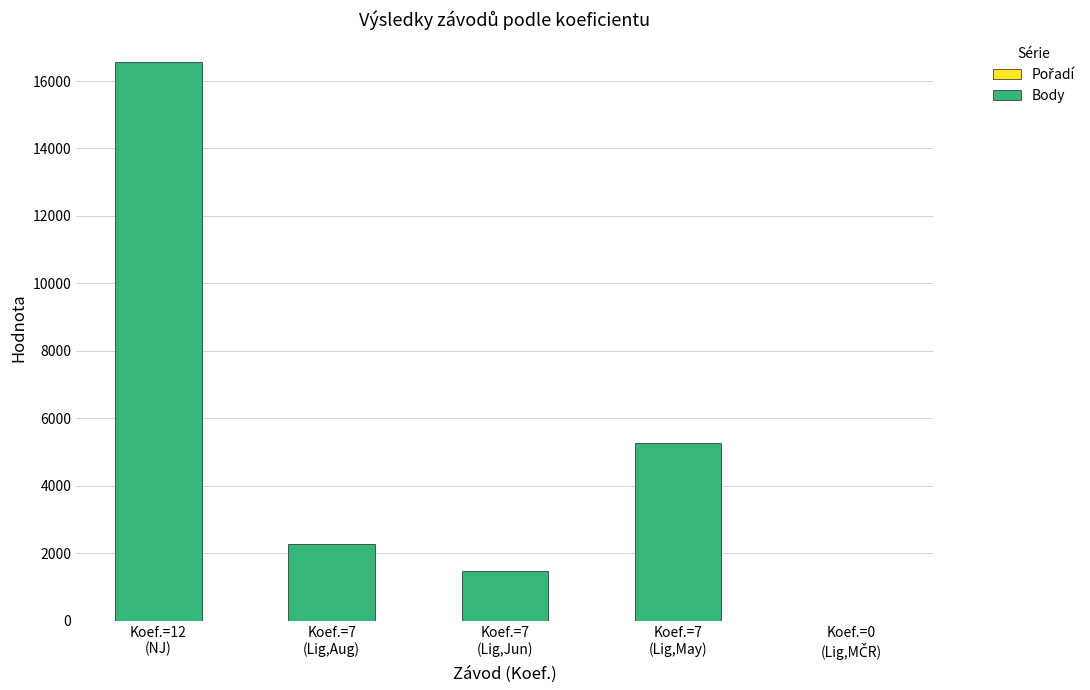

How many series are shown in this chart?

2